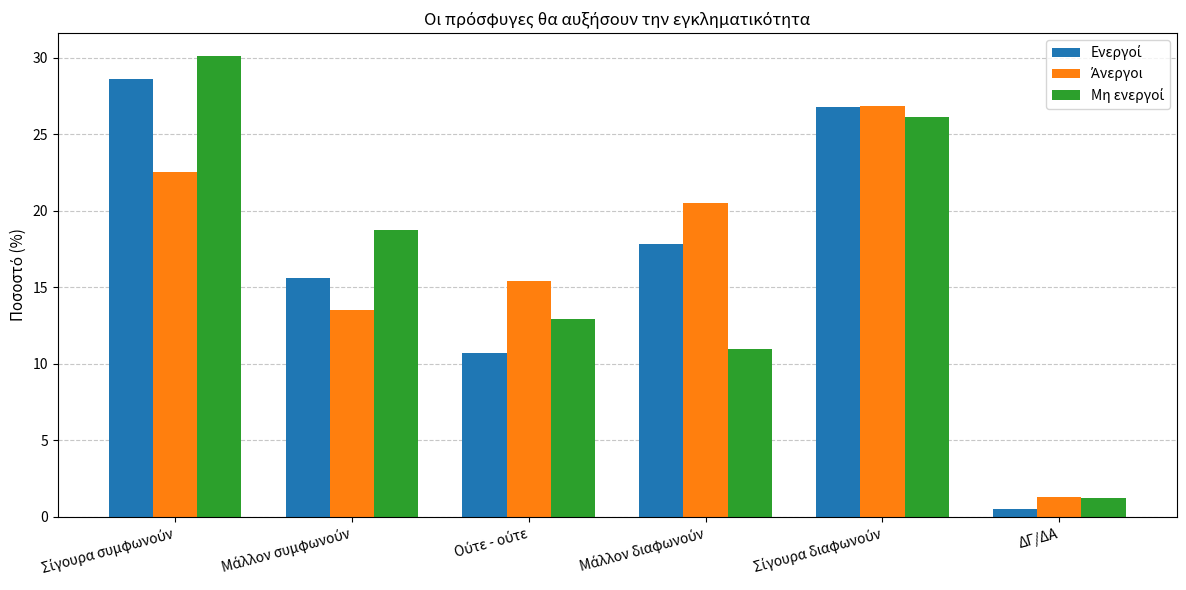

How many bars are there in total?

18